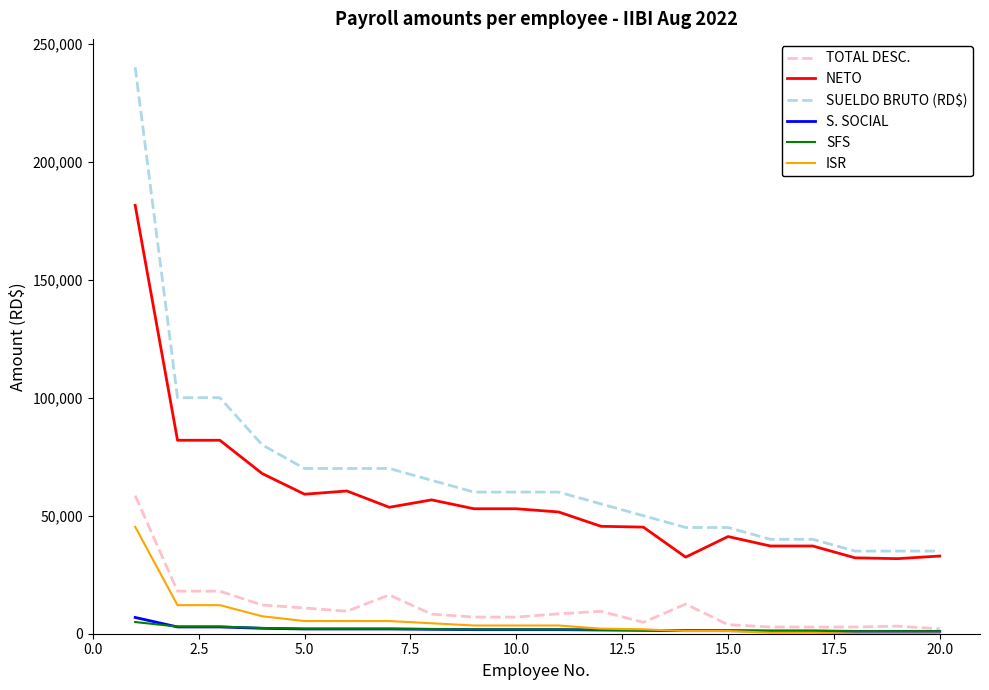

Which series has the widest spread of values?

SUELDO BRUTO (RD$)